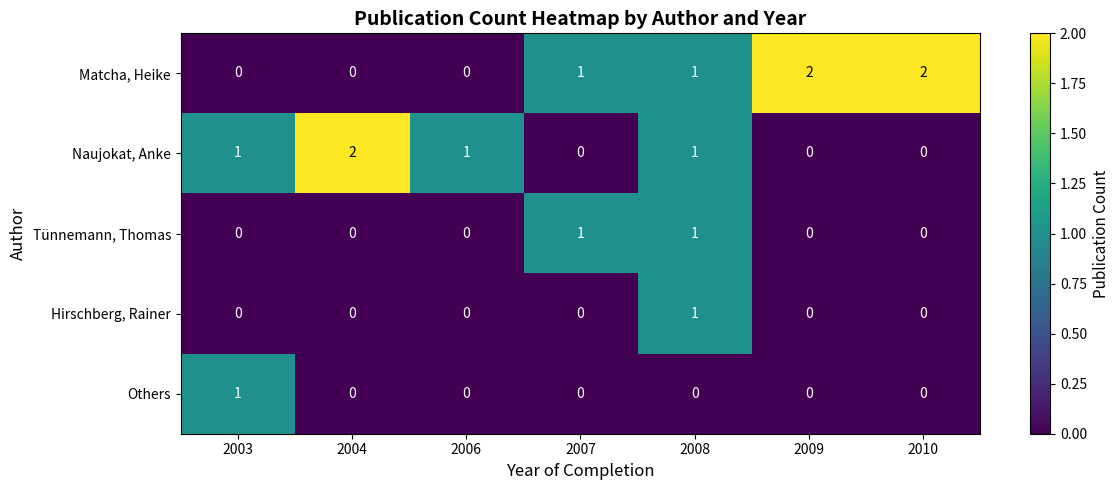

Count the Hirschberg, Rainer values in the range 0 to 1.

7